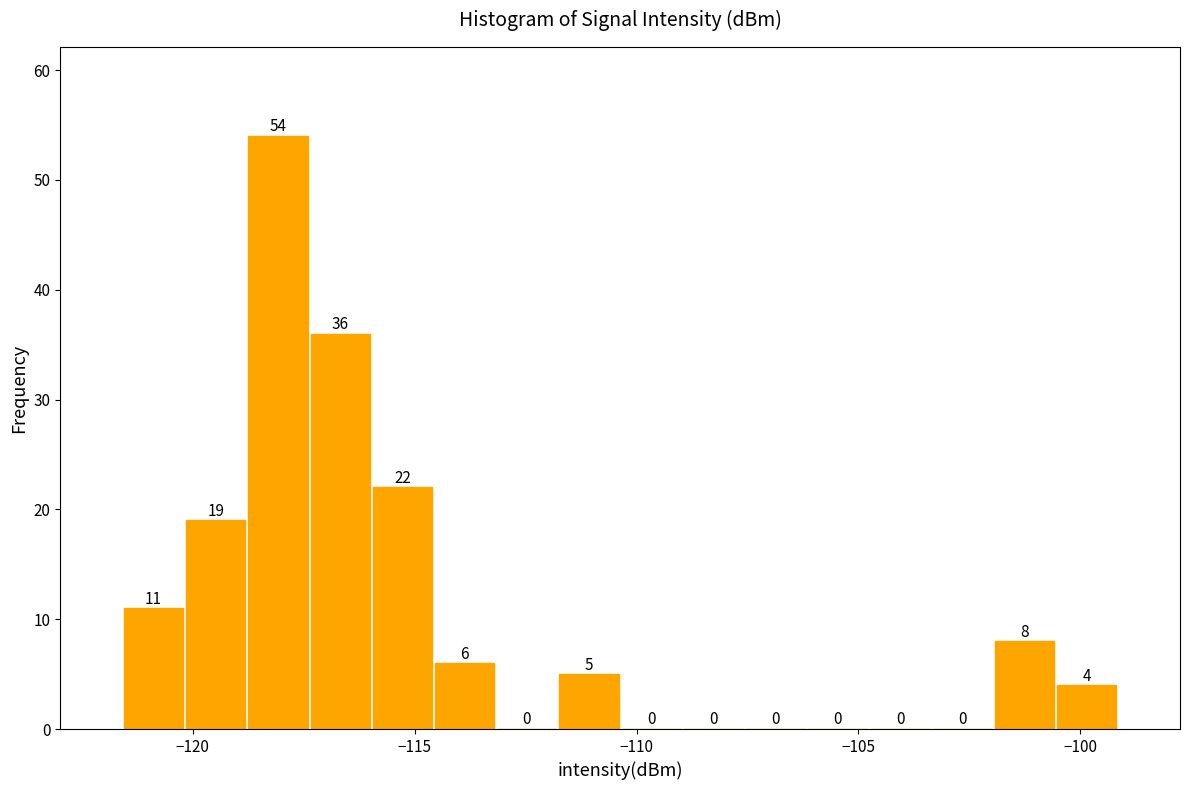

Read against the x-axis, roughly where is the centre of the tallest bar?

-118.0